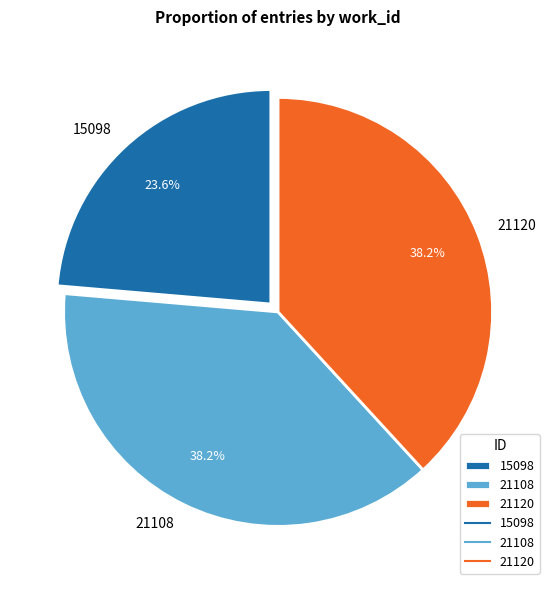

To the nearest percent, what is the difference between the 21108 and 15098 slice percentages?

15%